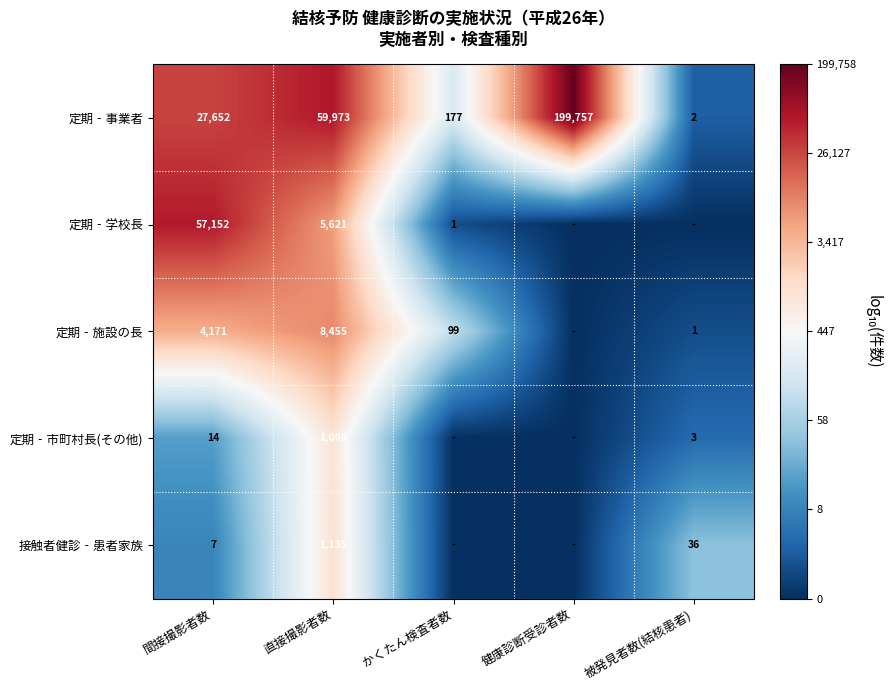

What is the difference between the 接触者健診‐患者家族 values at 間接撮影者数 and 直接撮影者数?

1128